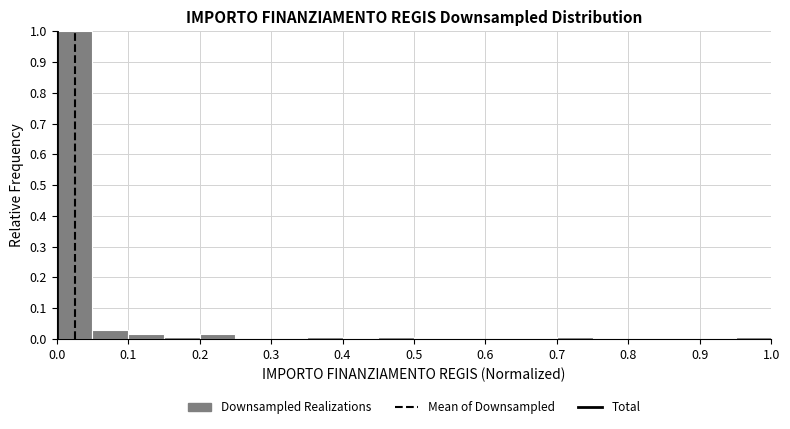

Over which range of the x-axis is the bar tallest?

0.00 to 0.05